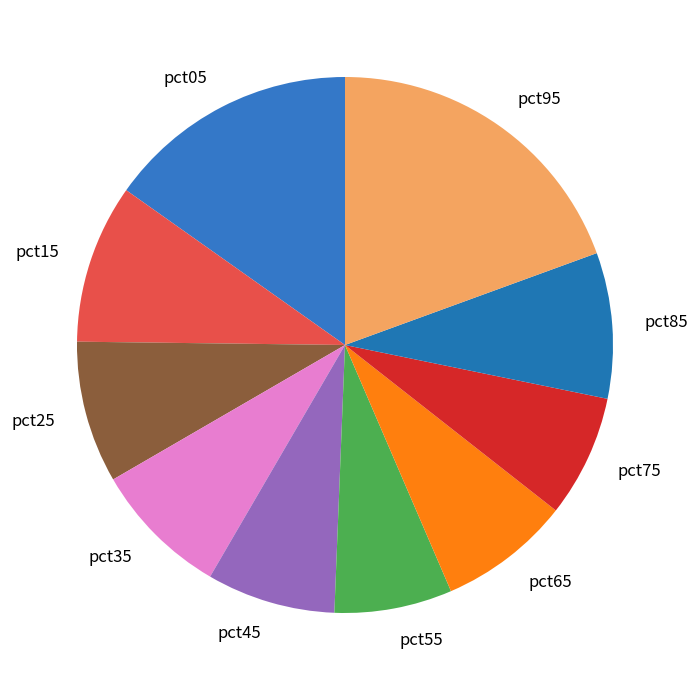

Does pct55 represent more than half of the total?

No